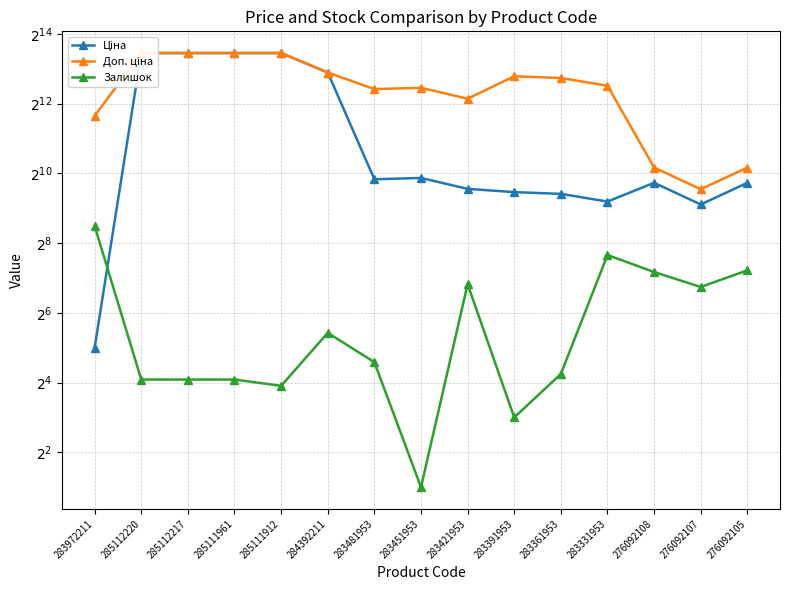

Reading left to right, extract all data points from this chart.

Ціна: 283972211=32.0	285112220=11188.2	285112217=11188.2	285111961=11188.2	285111912=11188.2	284392211=7596.5	283481953=910.4	283451953=934.5	283421953=752.2	283391953=705.1	283361953=681.0	283331953=584.4	276092108=848.4	276092107=551.5	276092105=848.4
Доп. ціна: 283972211=3205.0	285112220=11188.2	285112217=11188.2	285111961=11188.2	285111912=11188.2	284392211=7596.5	283481953=5462.3	283451953=5607.2	283421953=4513.3	283391953=7051.3	283361953=6809.8	283331953=5843.9	276092108=1149.7	276092107=747.0	276092105=1149.7
Залишок: 283972211=360.0	285112220=17.0	285112217=17.0	285111961=17.0	285111912=15.0	284392211=43.0	283481953=24.0	283451953=2.0	283421953=113.0	283391953=8.0	283361953=19.0	283331953=202.0	276092108=144.0	276092107=107.0	276092105=149.0